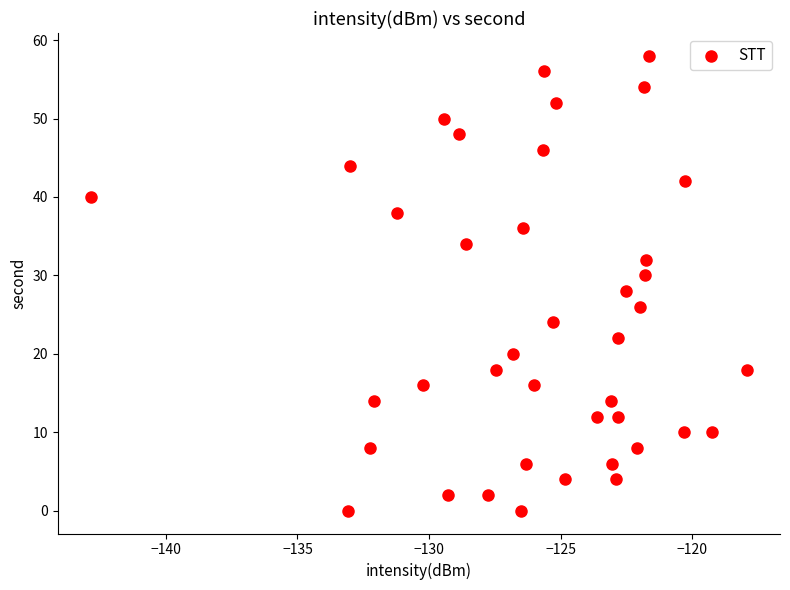

What is the range of Y values (max minus min)?

58